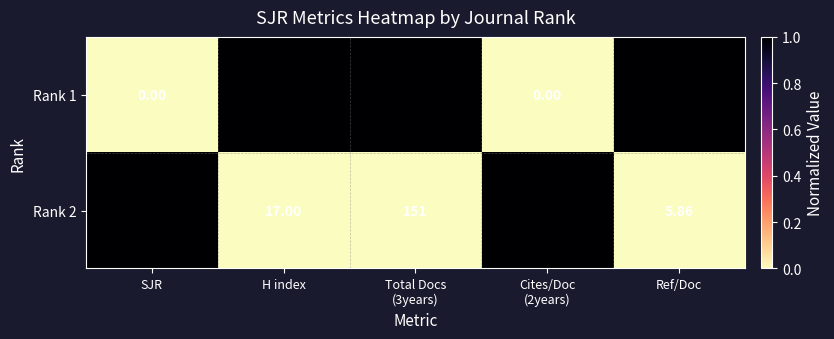

Which series has the widest spread of values?

Rank 1